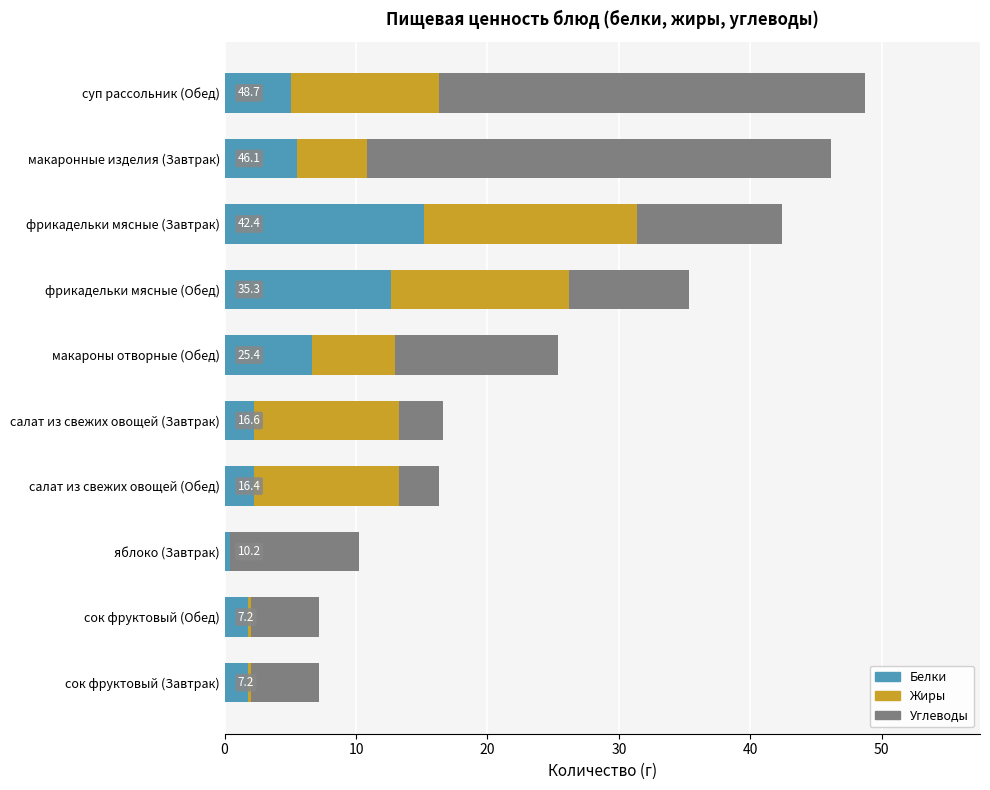

What is the highest value of the Белки series?

15.2